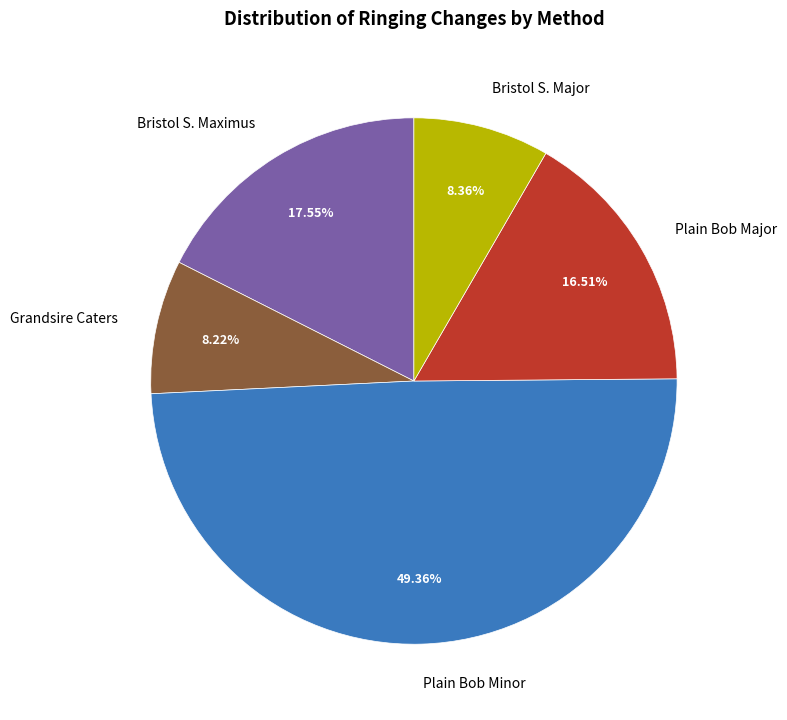

To the nearest percent, what portion does Plain Bob Major represent?

17%